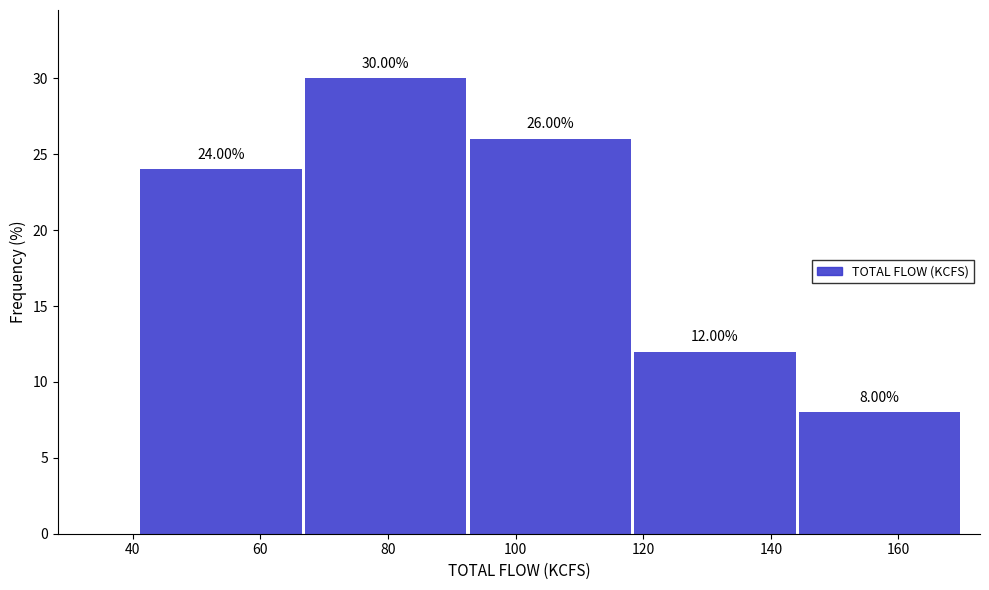

Reading left to right, transcribe this chart: for each bar, give the range it covers on the x-axis and its height. The bar edges are not printed on the chart, so give them approximately, as read against the axis.

41.2 to 67.0: 24.00
67.0 to 92.8: 30.00
92.8 to 118.6: 26.00
118.6 to 144.4: 12.00
144.4 to 170.2: 8.00